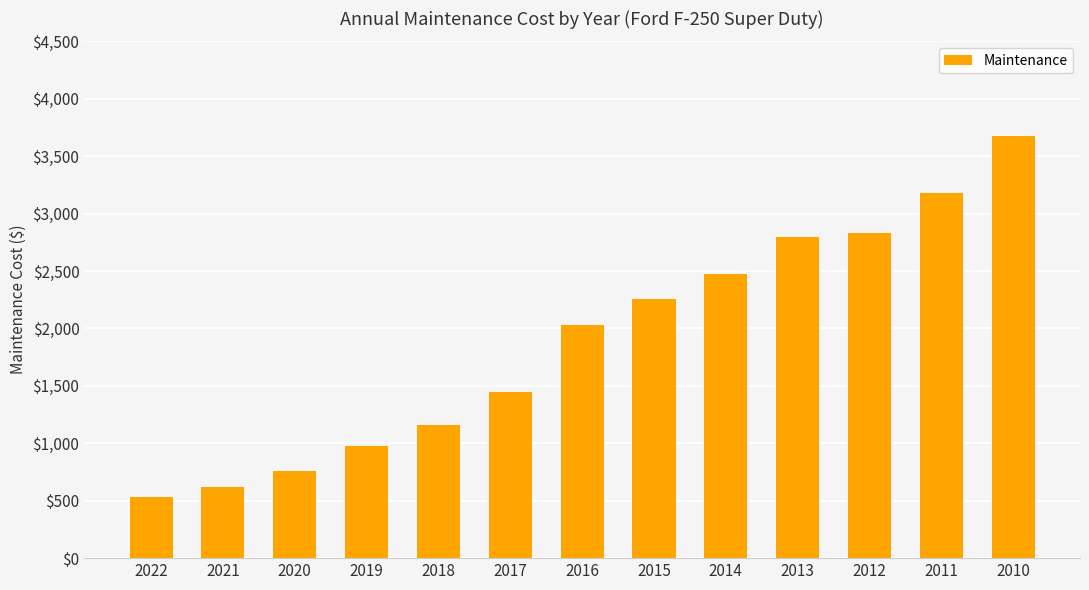

Reading left to right, extract all data points from this chart.

2022=536	2021=622	2020=759	2019=978	2018=1160	2017=1447	2016=2028	2015=2260	2014=2475	2013=2794	2012=2835	2011=3177	2010=3673